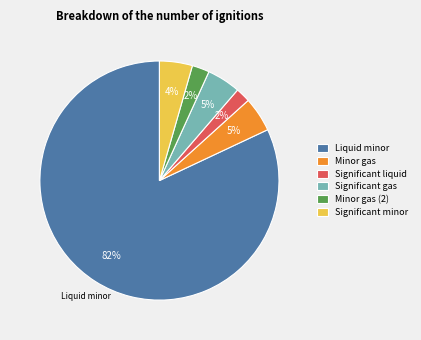

Which slice is the largest?

Liquid minor